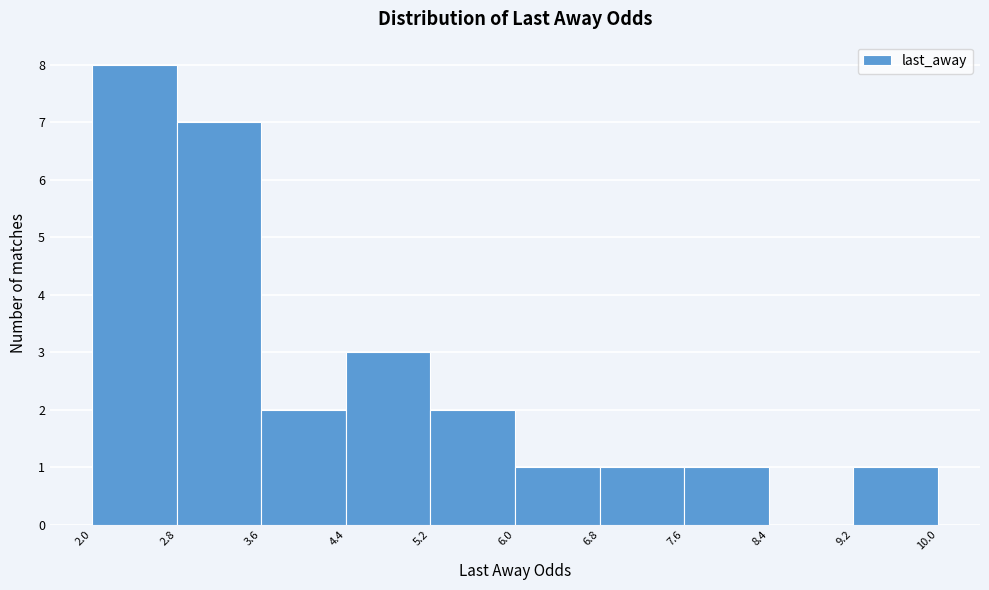

What is the height of the bar covering 7.6 to 8.4 on the x-axis? The values are not printed on the chart, so give them approximately, as read against the axis.

1